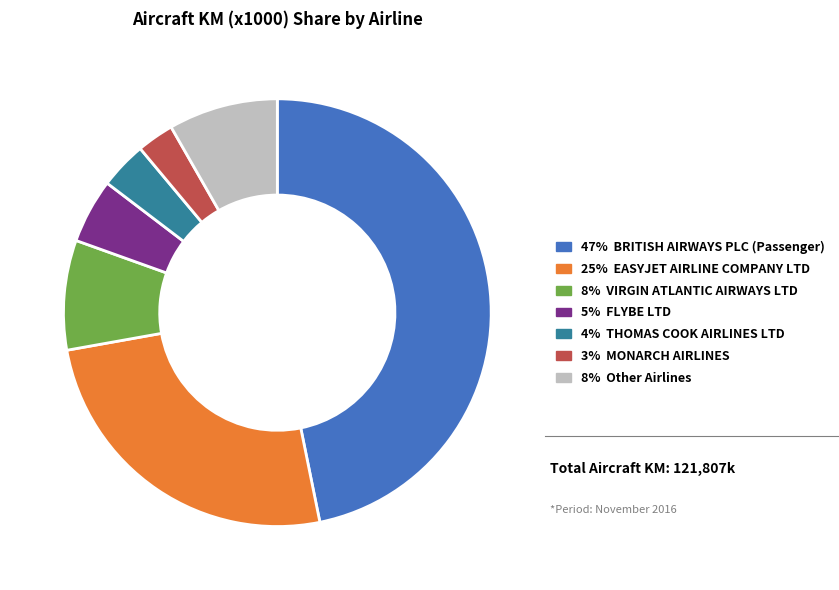

Combined, do 8% VIRGIN ATLANTIC AIRWAYS LTD and 3% MONARCH AIRLINES account for over 50%?

No